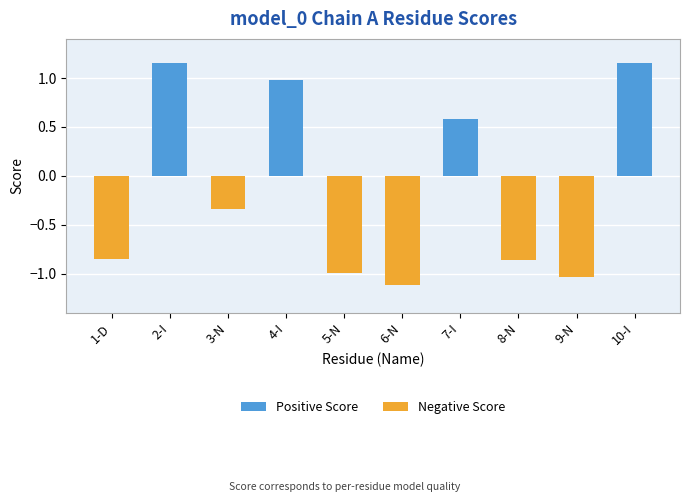

What is the label of the 10th bar from the right?

1-D